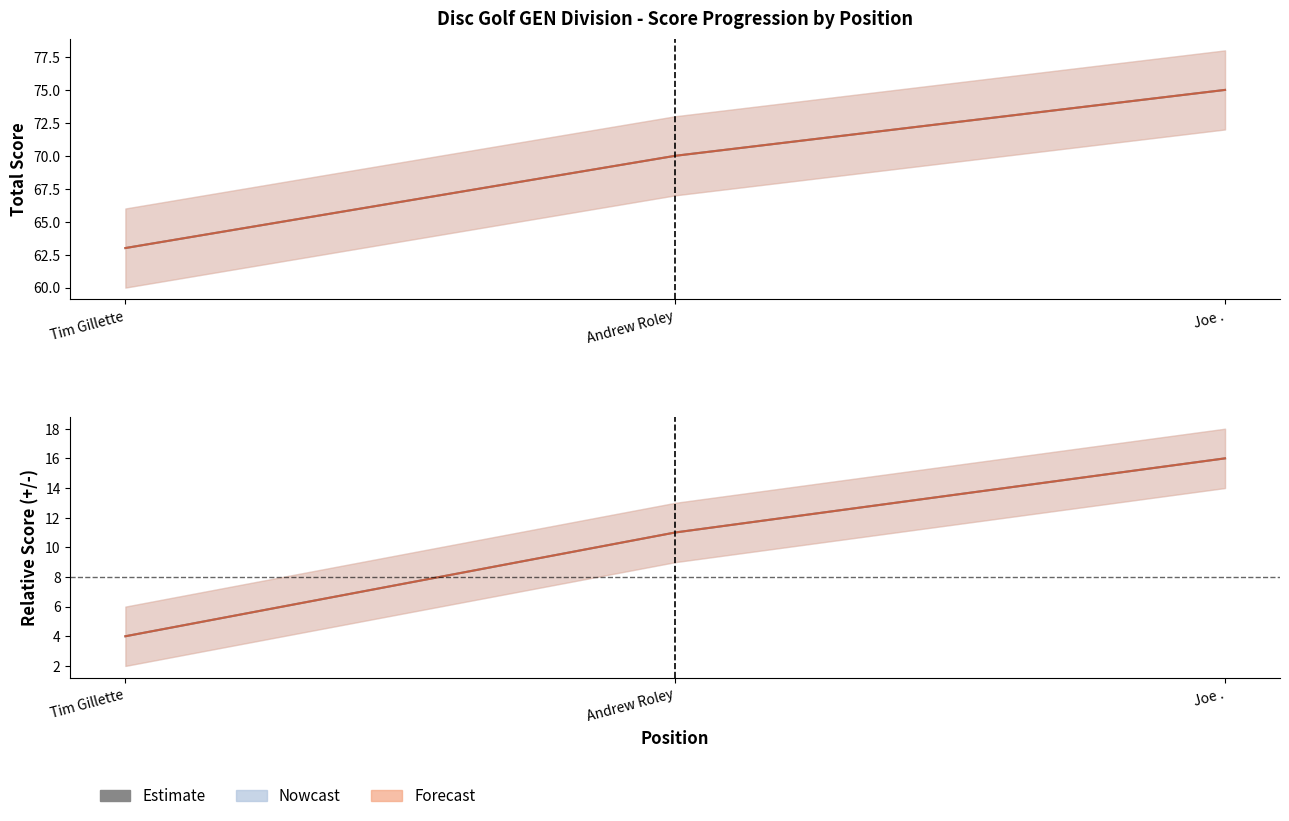

What is the maximum value shown in the chart?

75